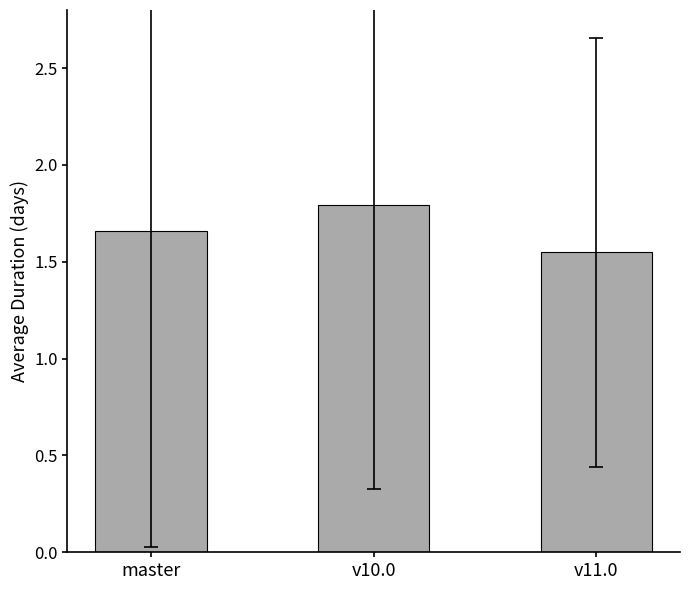

Which category has the highest value across all series?

v10.0